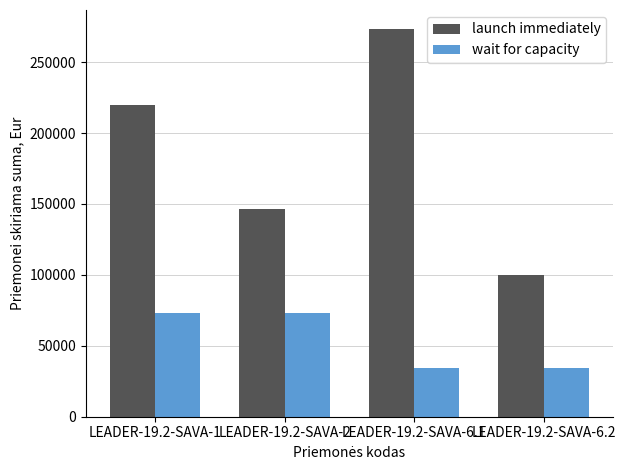

True or false: wait for capacity has a value of 73159 at LEADER-19.2-SAVA-1.

True